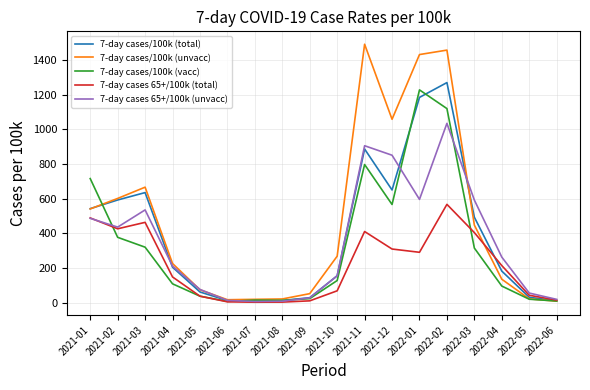

Is the value of 7-day cases 65+/100k (total) at 2022-05 greater than the value of 7-day cases/100k (unvacc) at 2021-12?

No